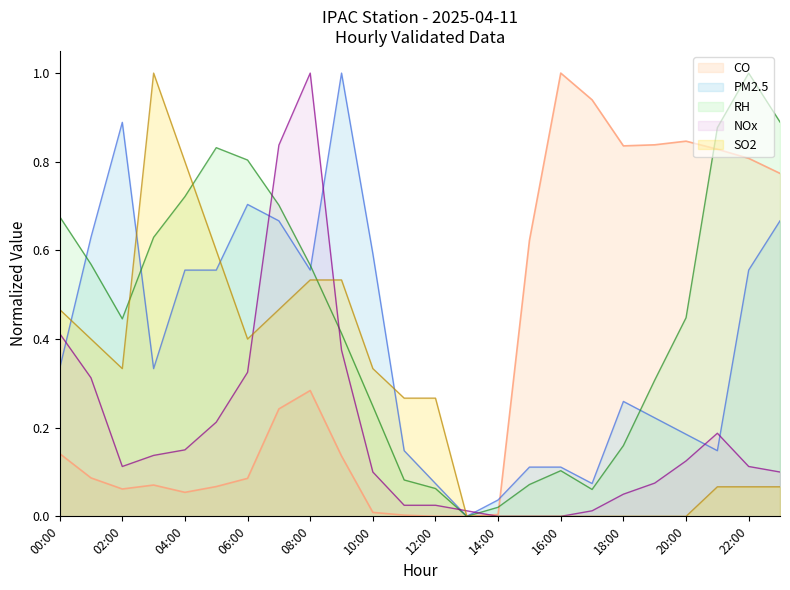

What position from the right is 12:00?

12